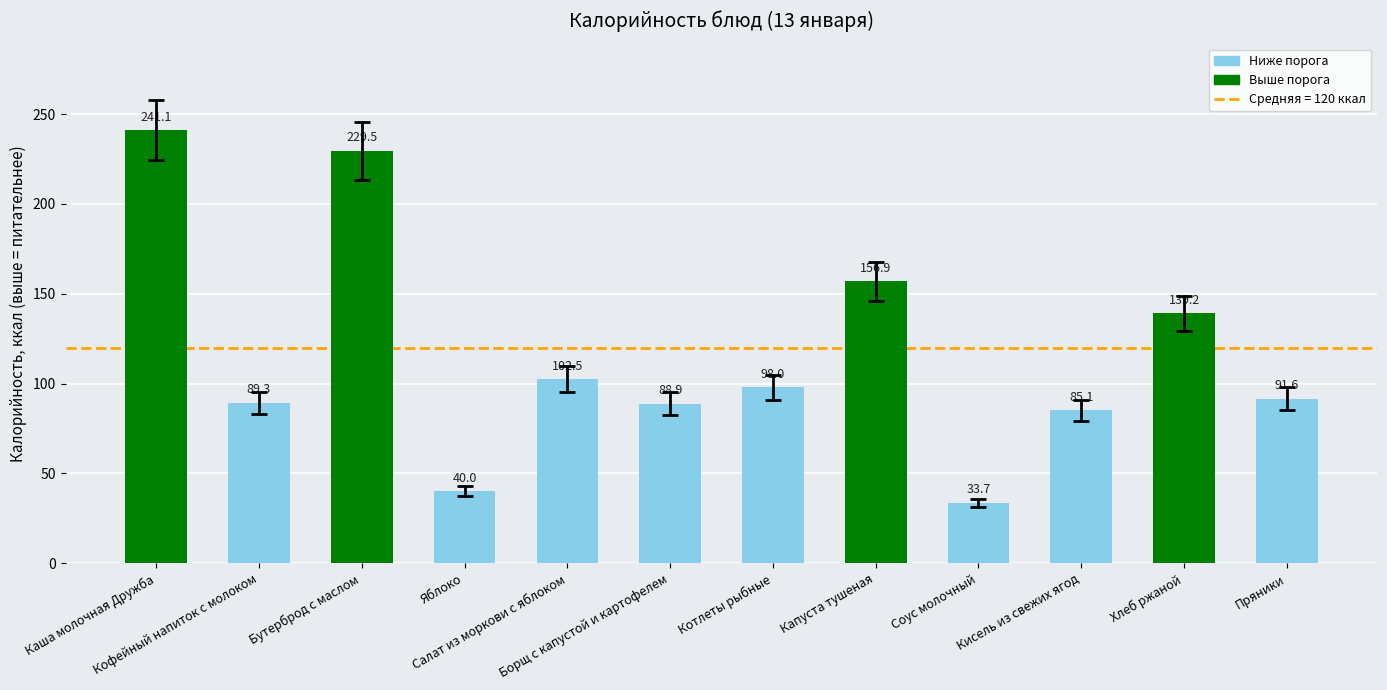

Which category has the highest value across all series?

Каша молочная Дружба